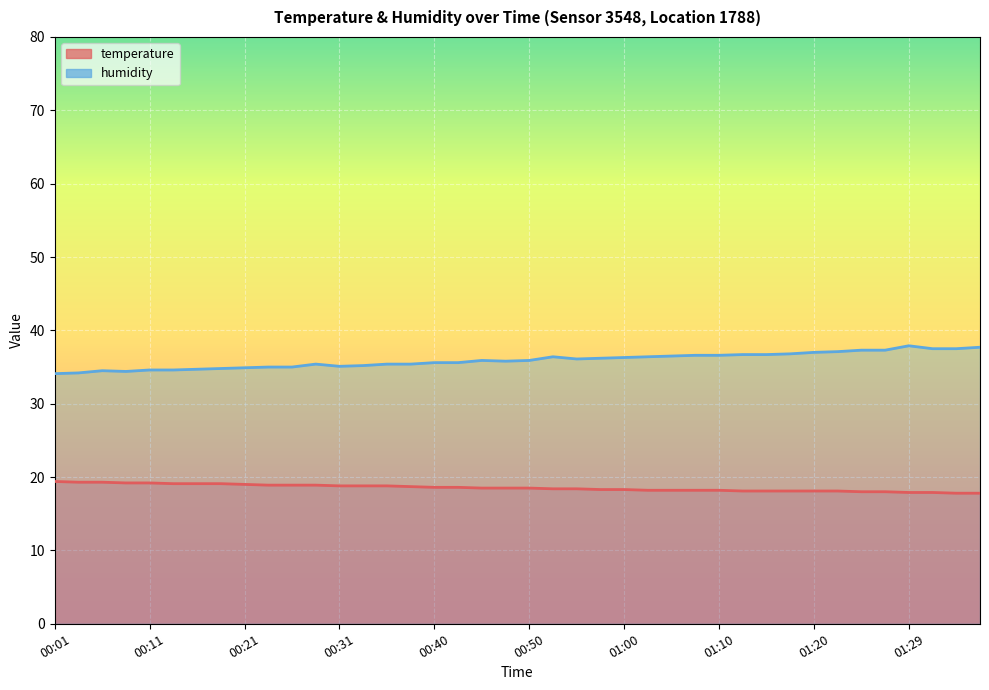

Which series changed the most between 00:31 and 00:50?

humidity